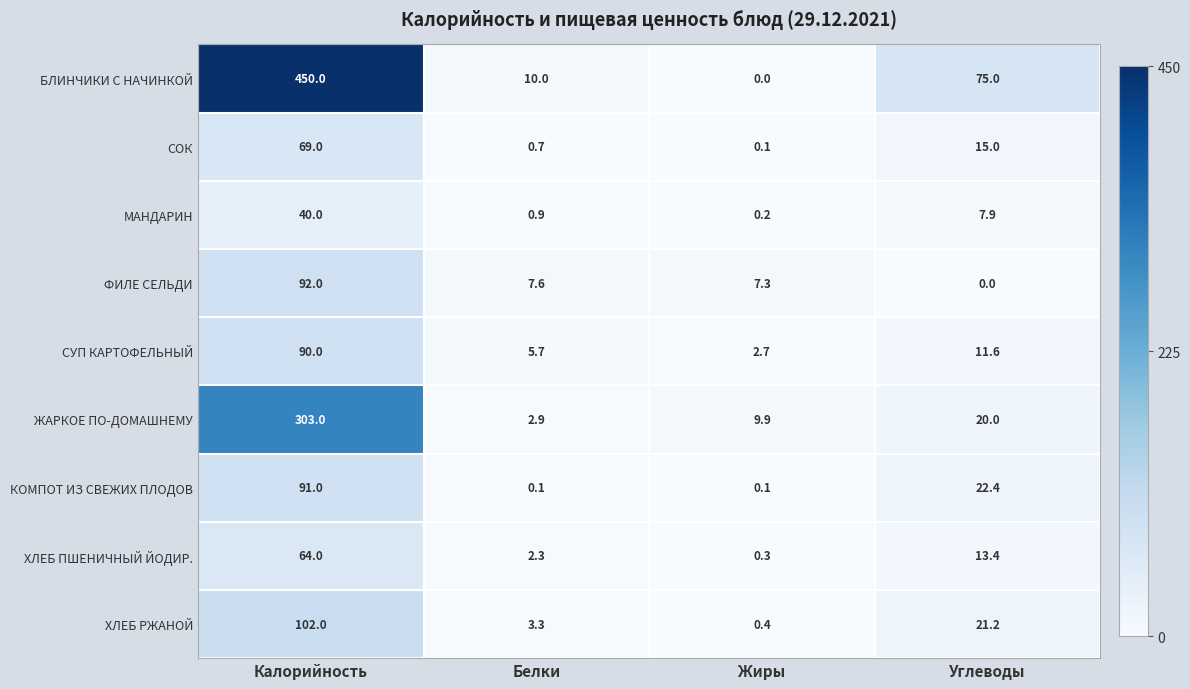

True or false: БЛИНЧИКИ С НАЧИНКОЙ has a value of 280.4 at Калорийность.

False